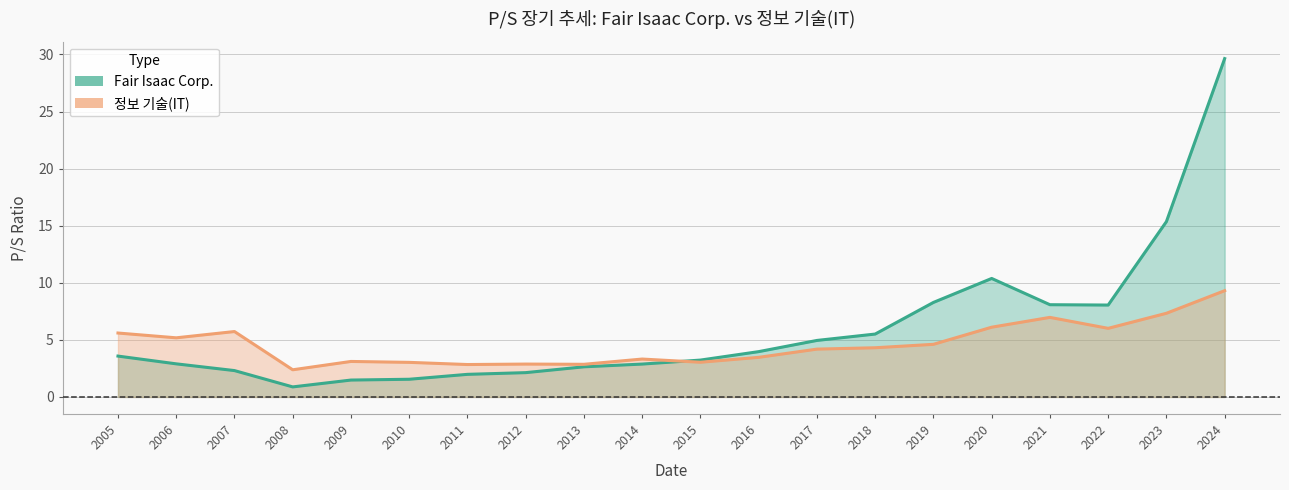

How many lines are shown in the chart?

2